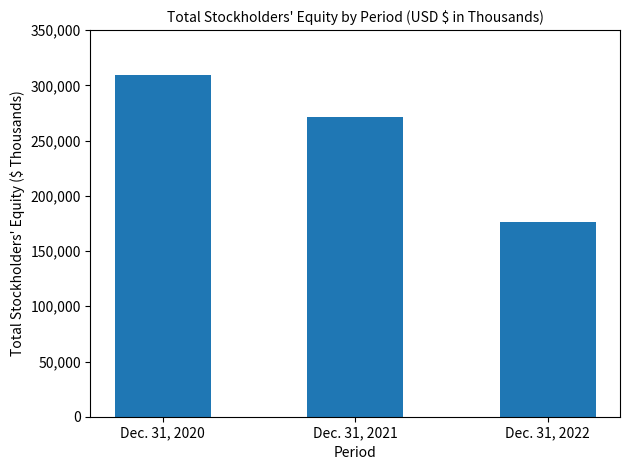

How many values are between 176157 and 309861?

3